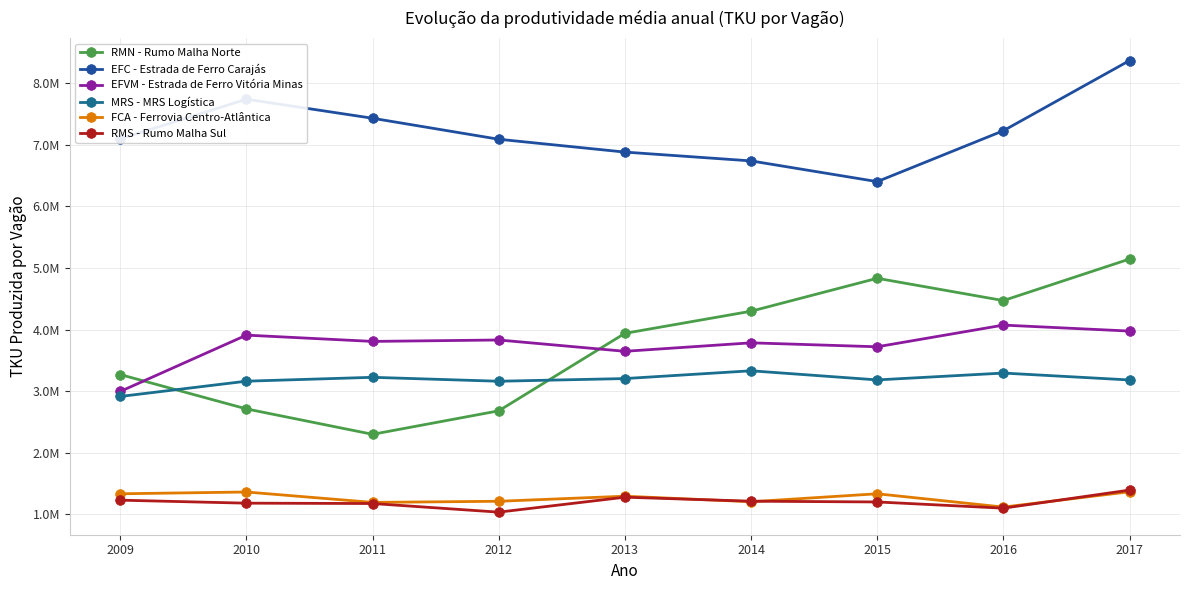

Is this an area chart (filled region under the line)?

No